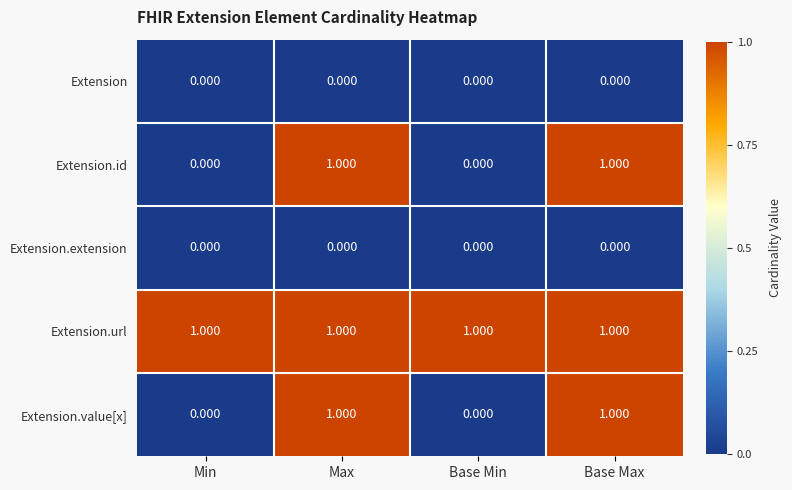

Is the value of Extension.id at Max greater than the value of Extension.extension at Max?

Yes